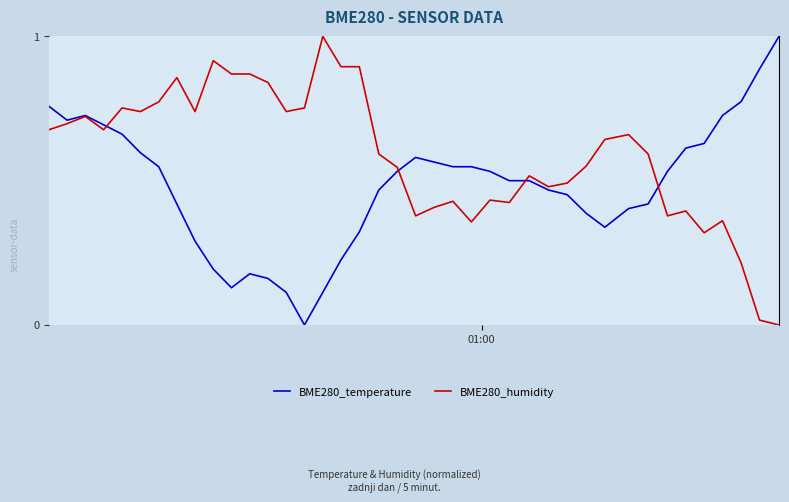

List the series in order of their overall mean, lowest first.

BME280_temperature, BME280_humidity